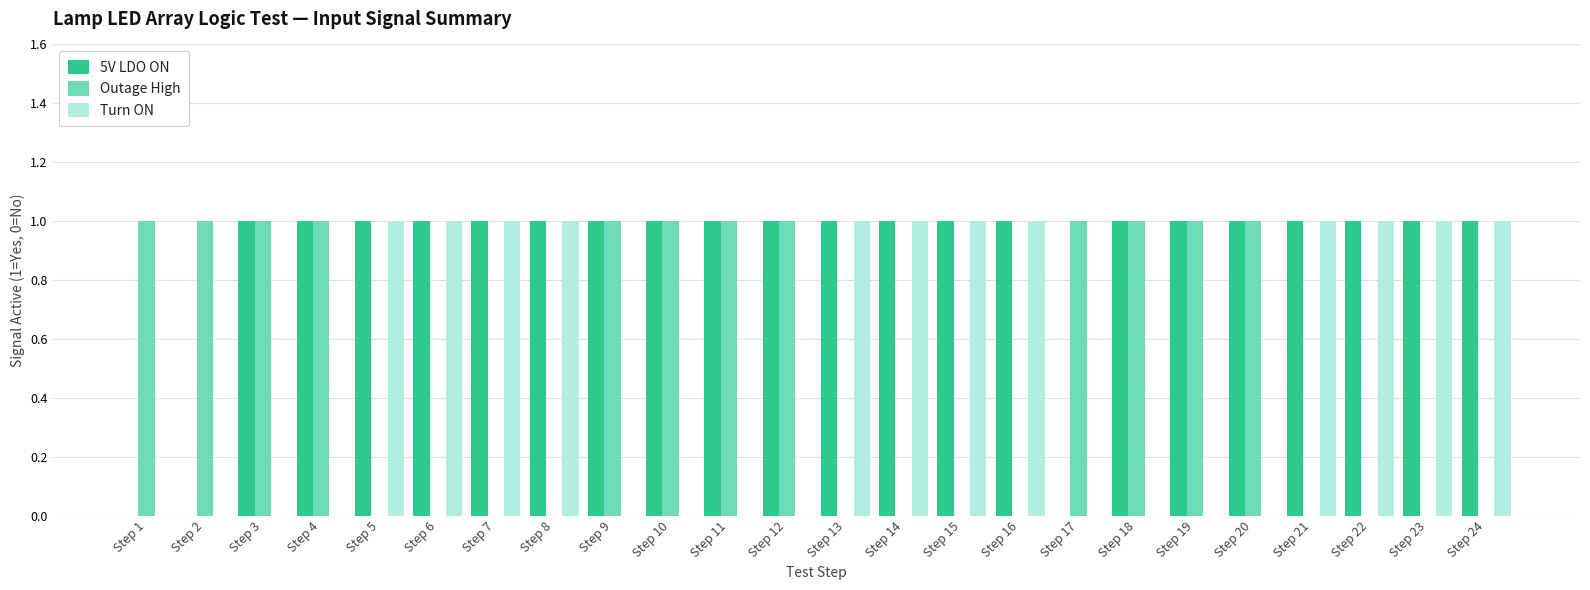

What are all the series names shown in the legend?

5V LDO ON, Outage High, Turn ON